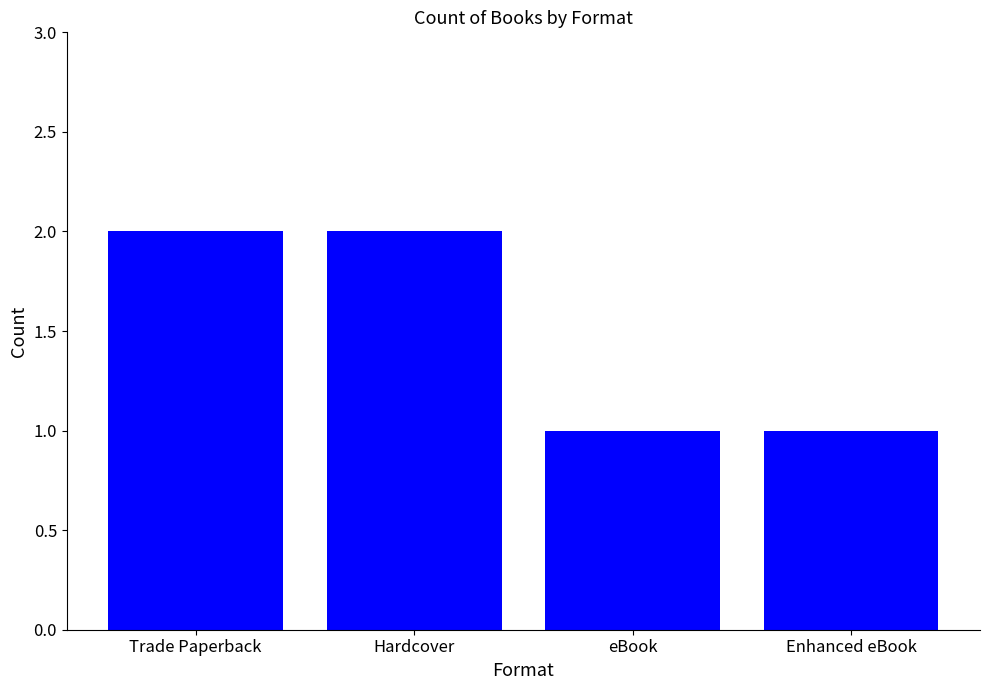

What is the label of the 4th bar from the right?

Trade Paperback